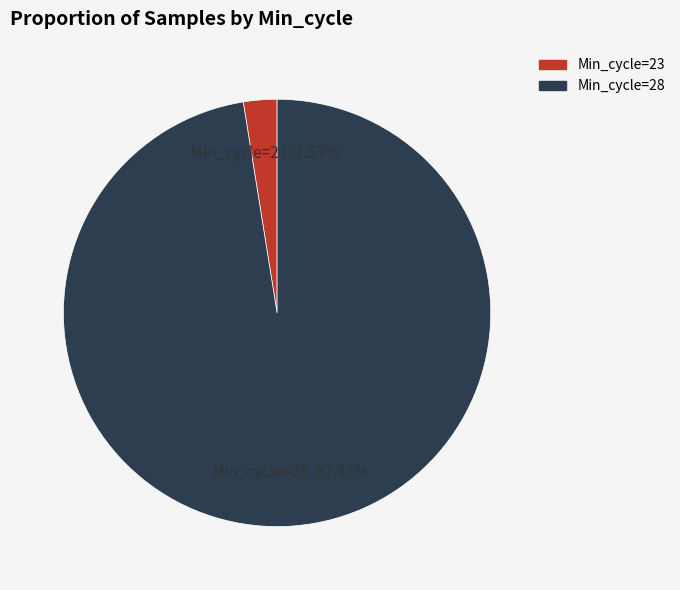

Rank the categories by value from highest to lowest.

Min_cycle=28, Min_cycle=23